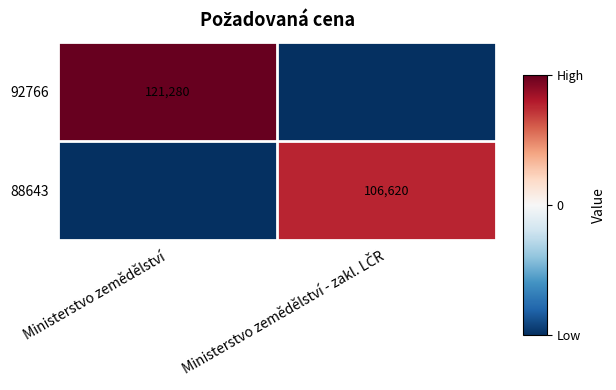

Which has a higher value, Ministerstvo zemědělství - zakl. LČR or Ministerstvo zemědělství?

Ministerstvo zemědělství